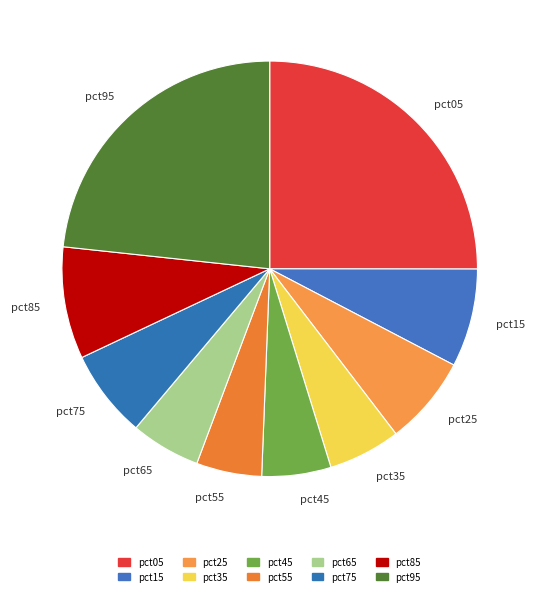

Does any single category account for the majority?

No